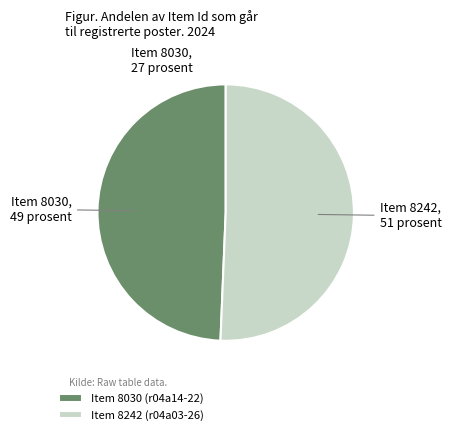

Do Item 8242 (r04a03-26) and Item 8030 (r04a14-22) together represent more than half of the pie?

Yes